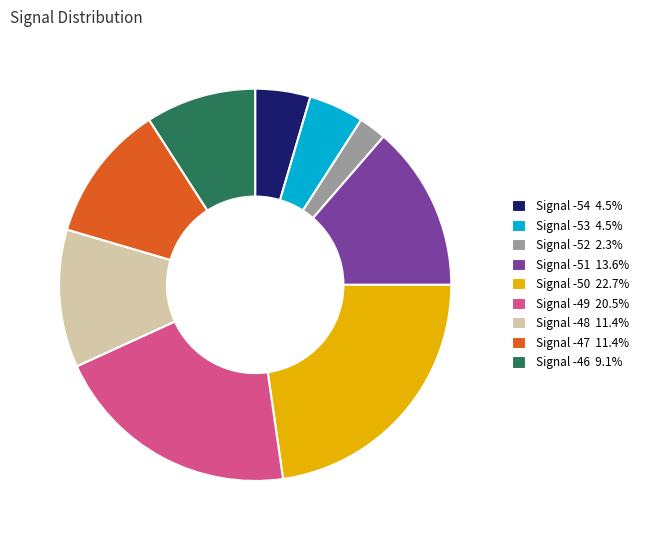

What is the ratio of the value at Signal -48 11.4% to the value at Signal -52 2.3%?

5.0